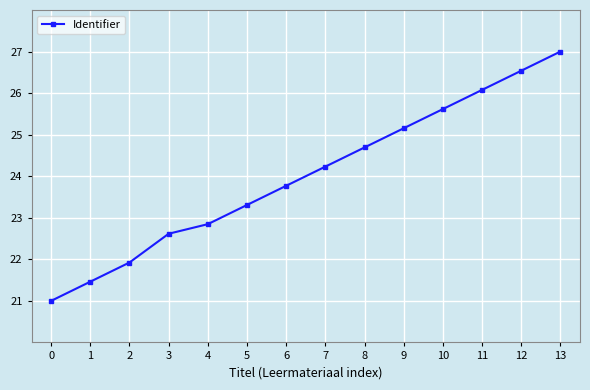

True or false: the data has more than 1 interior local peaks.

False